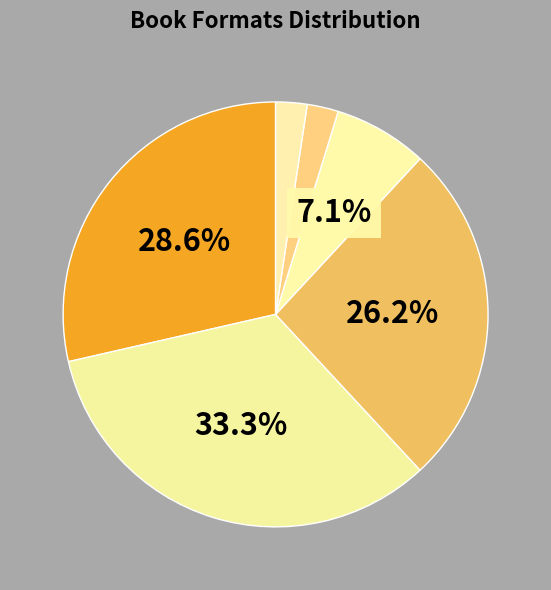

How many segments does this pie chart have?

6